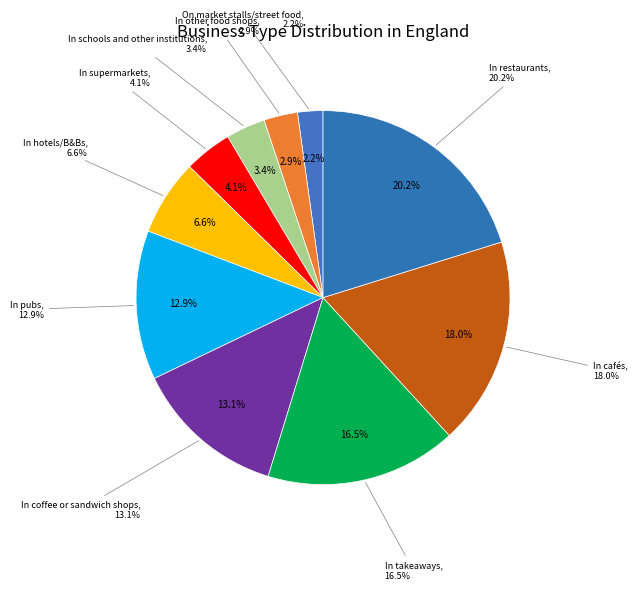

What is the smallest slice in the pie chart?

On market stalls/street food